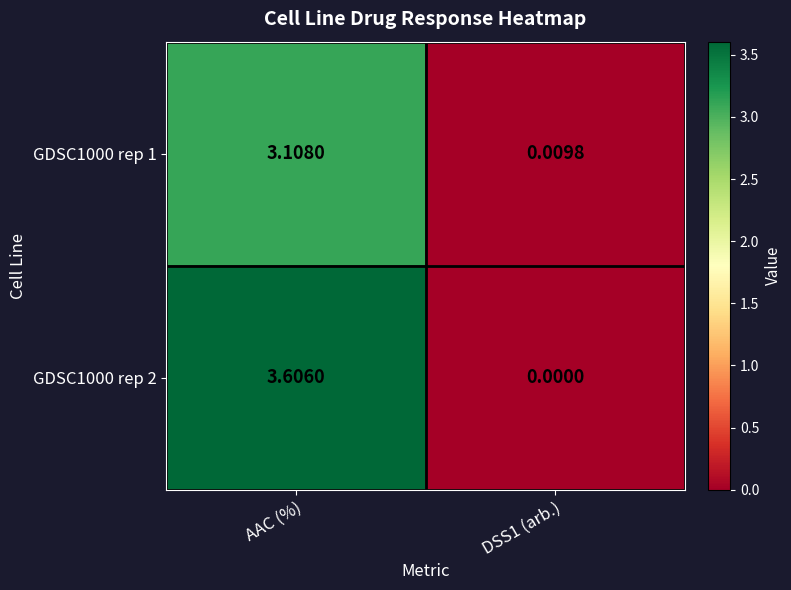

Where does the GDSC1000 rep 1 series first go above 3?

AAC (%)